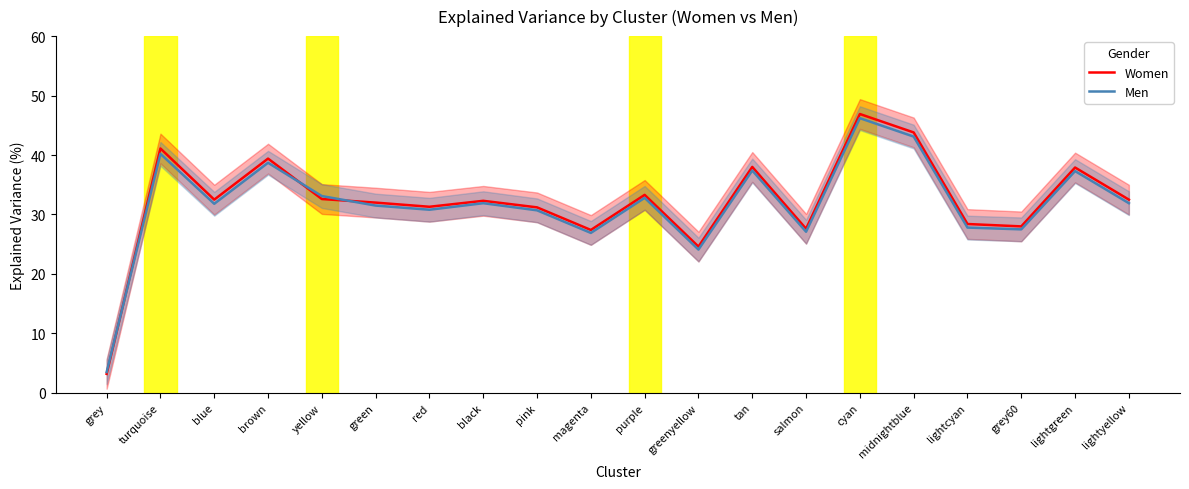

Which series has the largest total across all categories?

Women